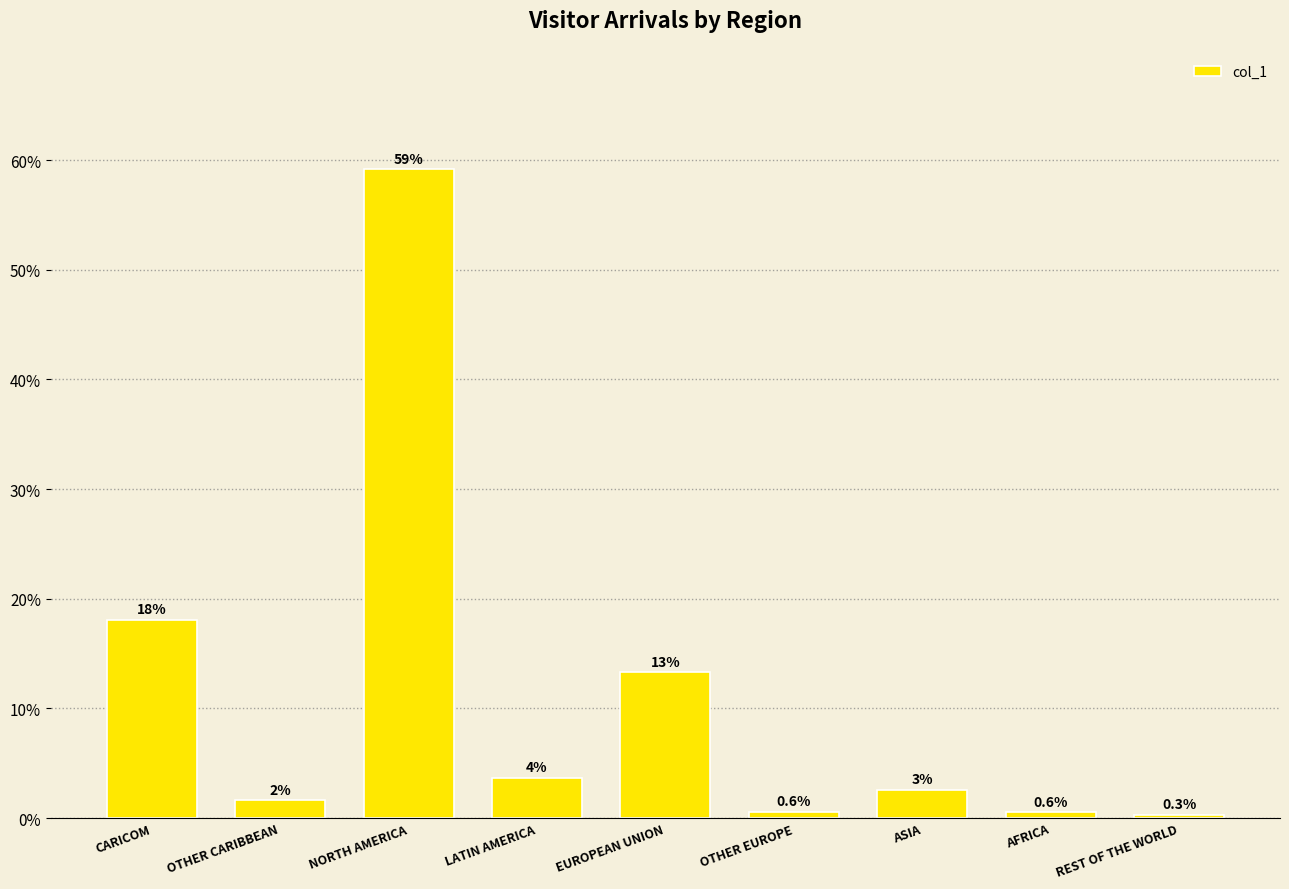

Are the bars horizontal?

No